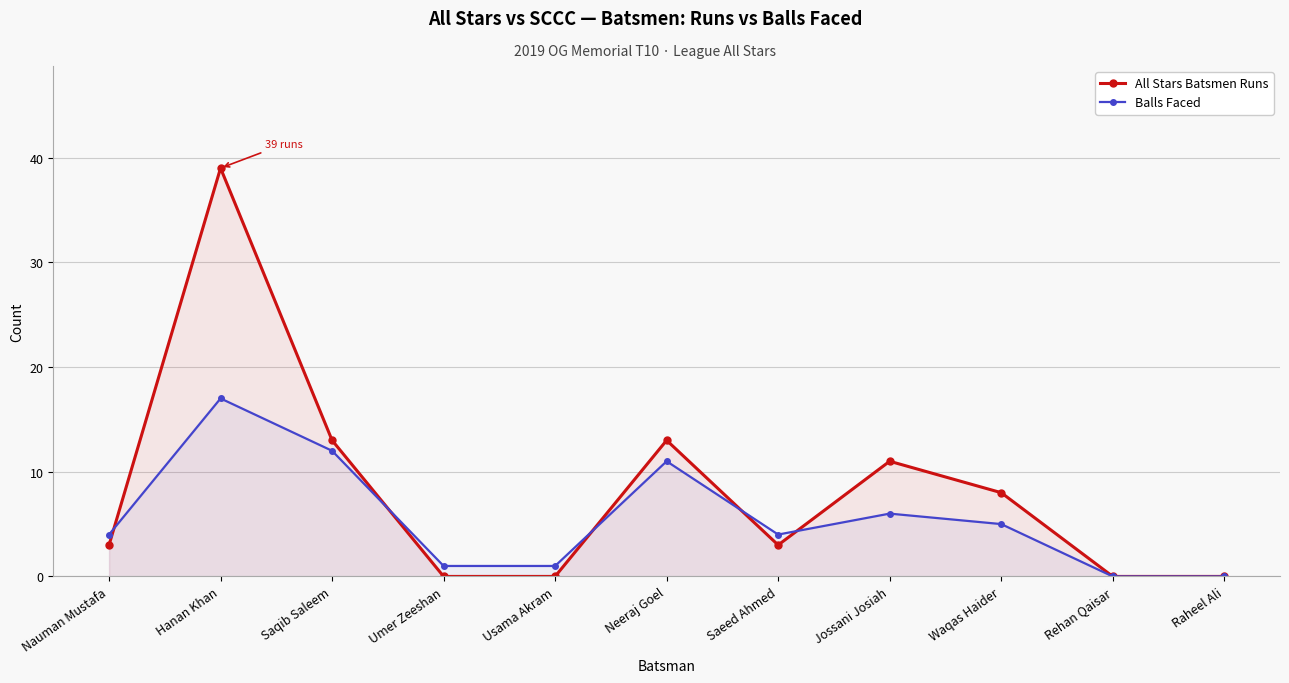

How many interior local peaks does the Balls Faced series have?

3